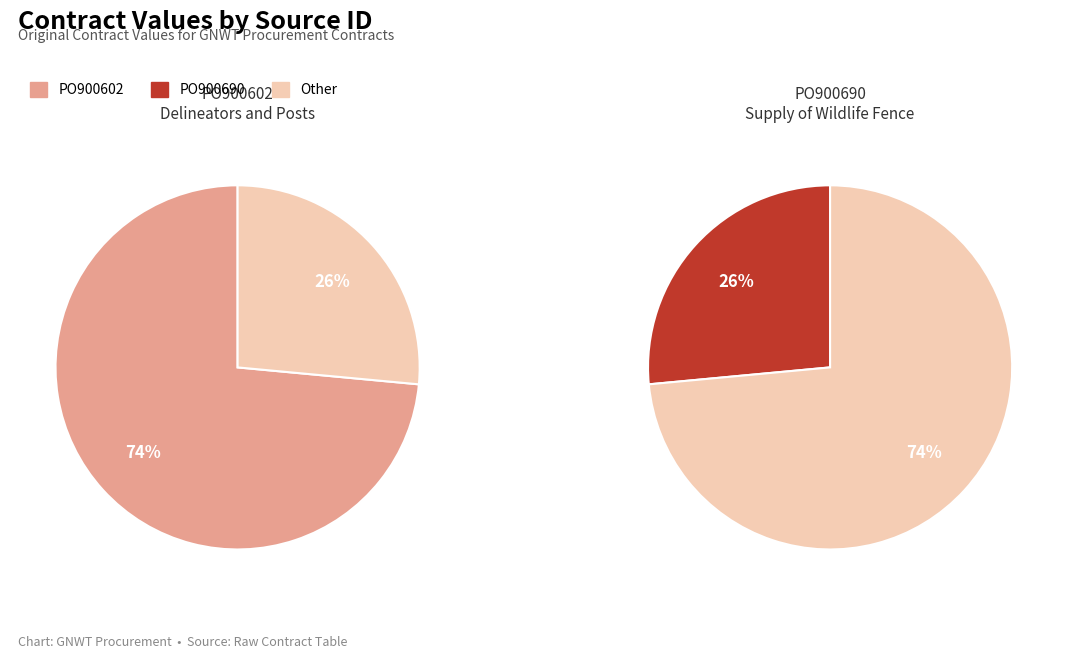

Which slice is the largest?

PO900602